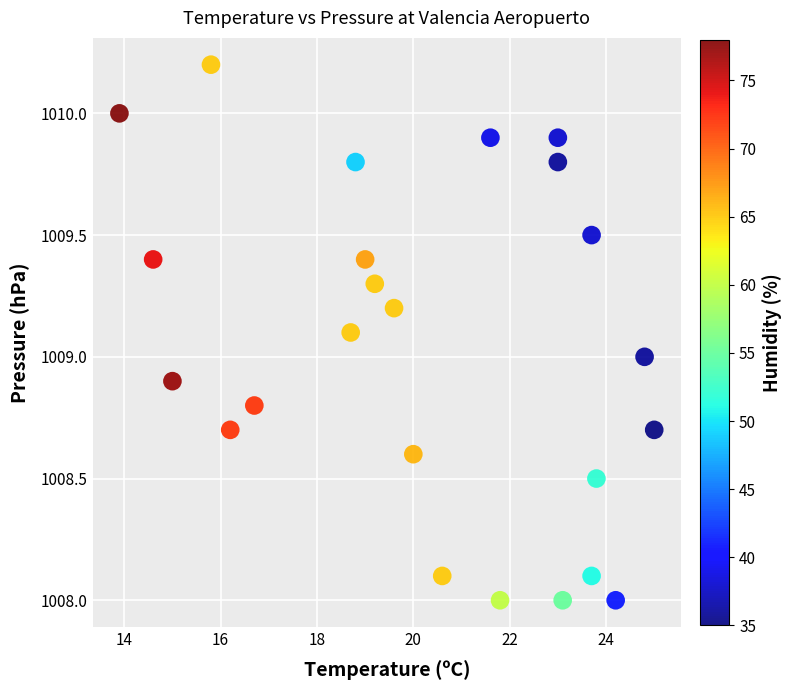

What is the range of Y values (max minus min)?

2.2